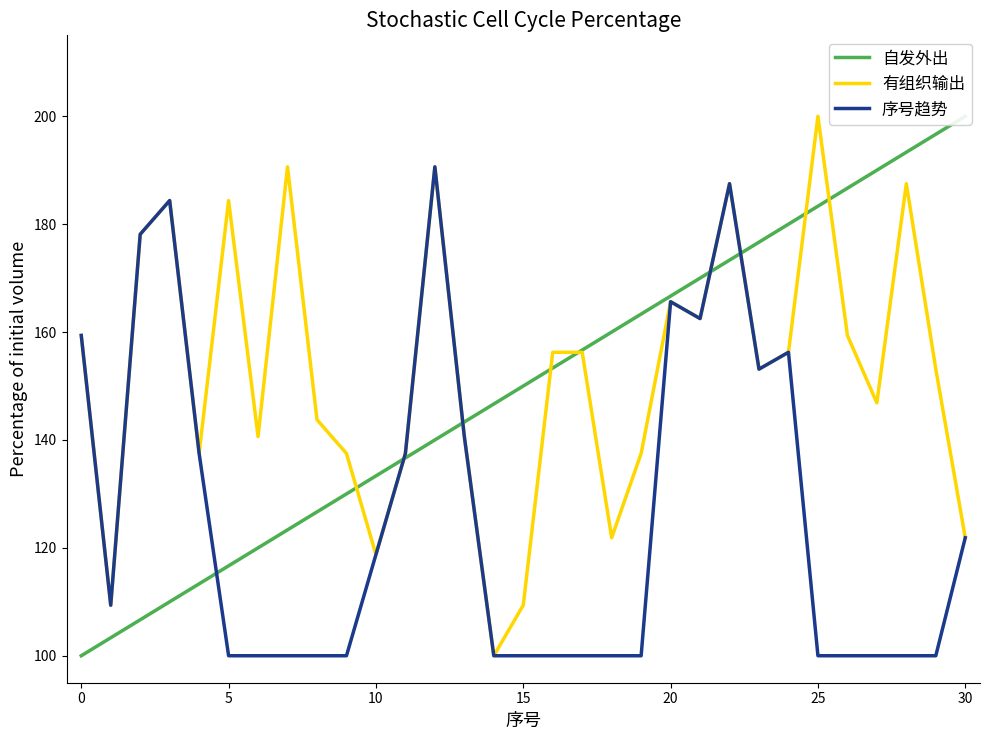

Rank the series by their maximum value, from highest to lowest.

自发外出, 有组织输出, 序号趋势